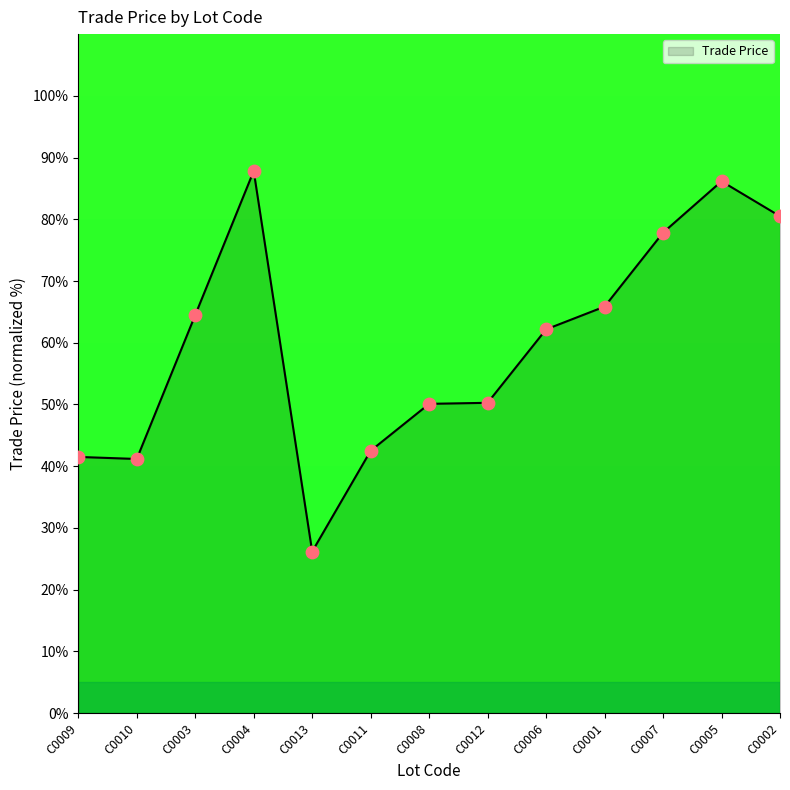

What is the ratio of the value at C0013 to the value at C0011?

0.6